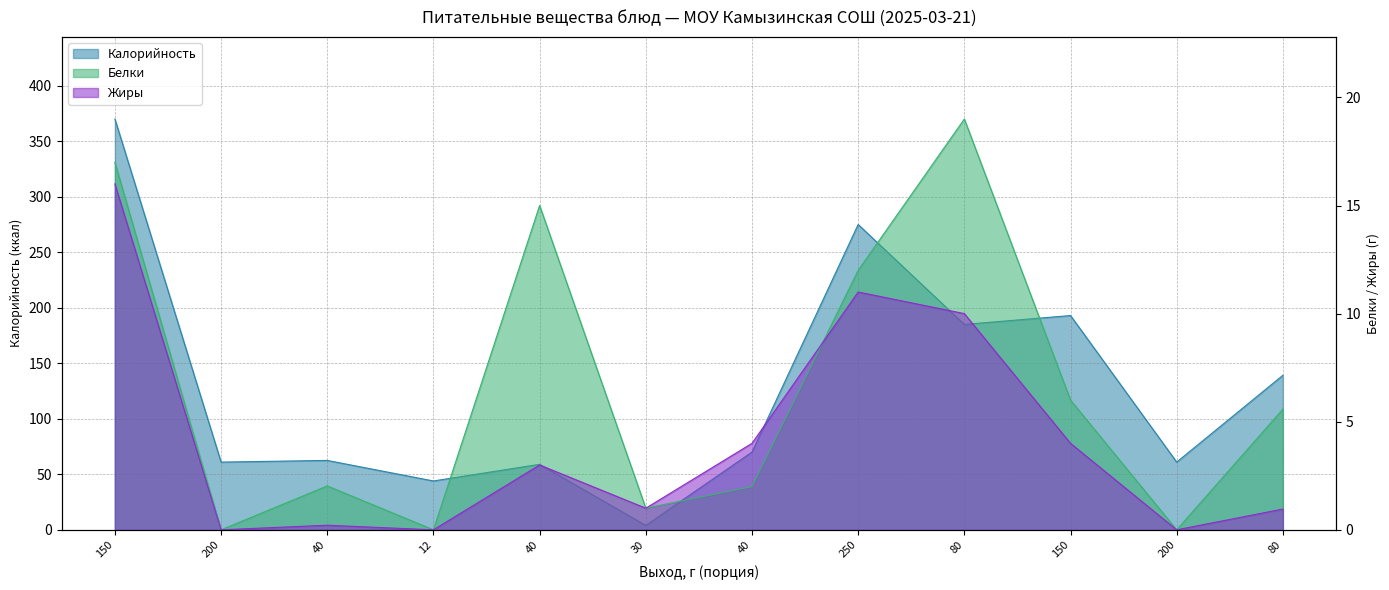

Where is the first local maximum for Белки?

40